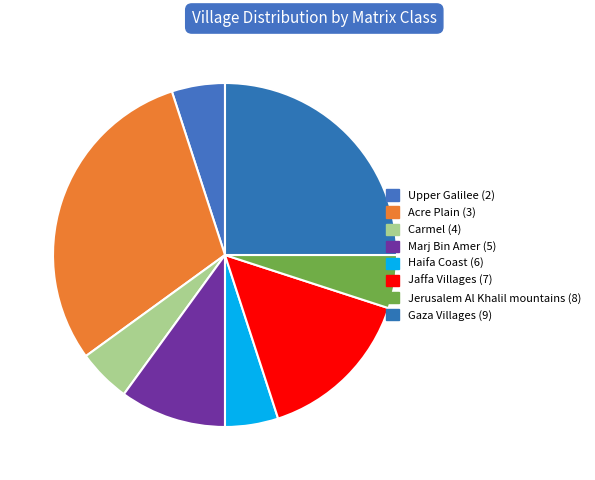

How many segments does this pie chart have?

8